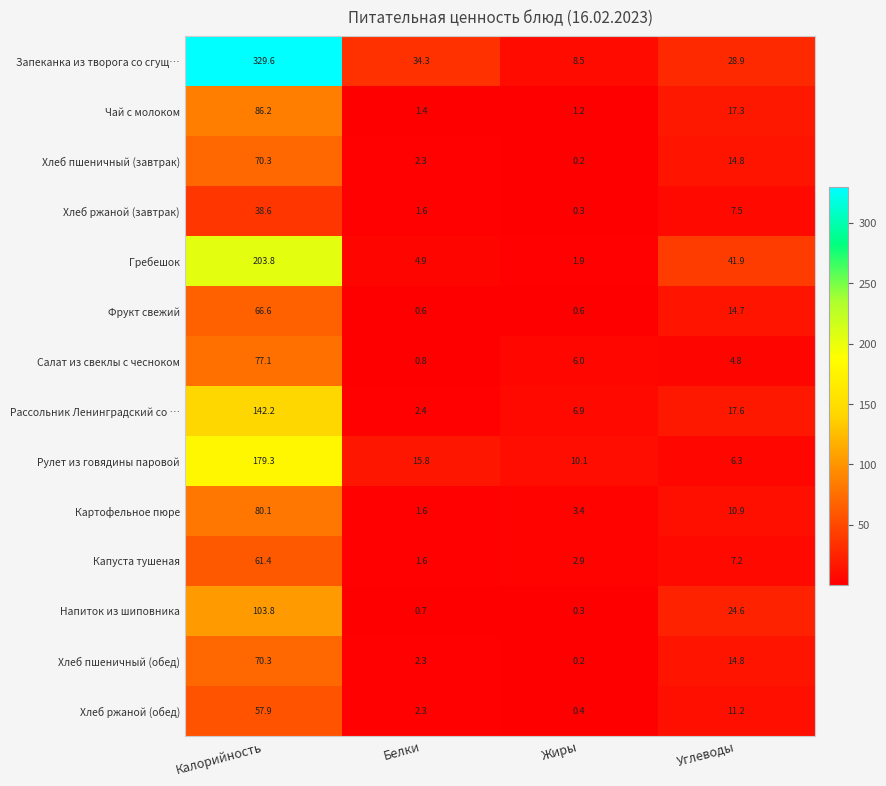

Which label corresponds to the smallest value in the chart?

Жиры